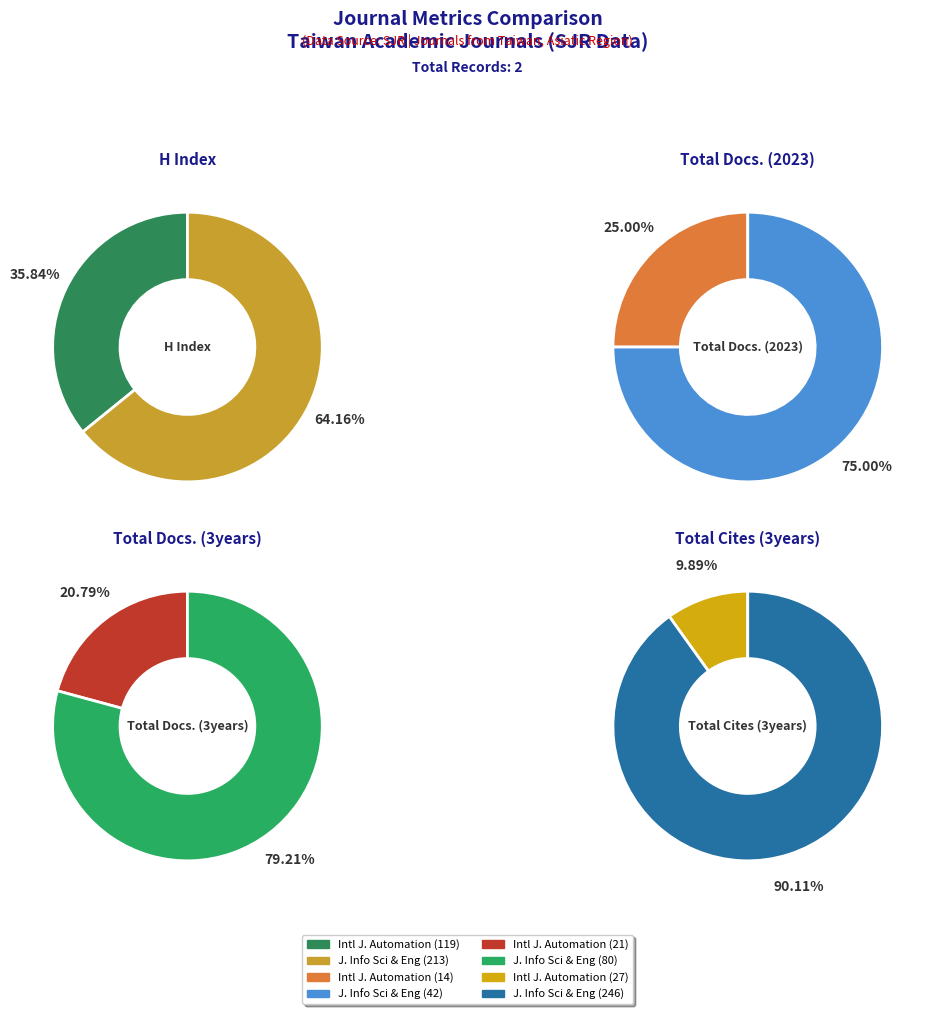

Which slice is the largest?

Journal of Information Science and Engineering